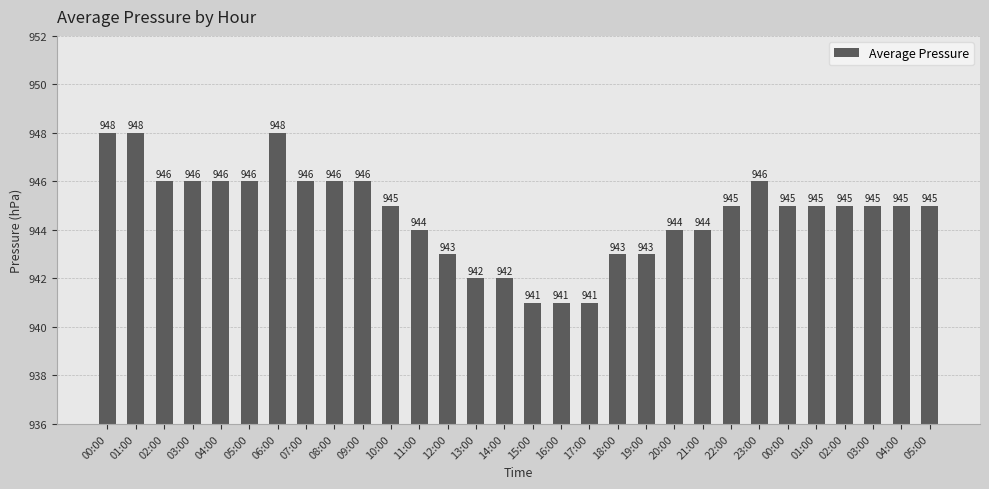

Which has a higher value, 11:00 or 06:00?

06:00